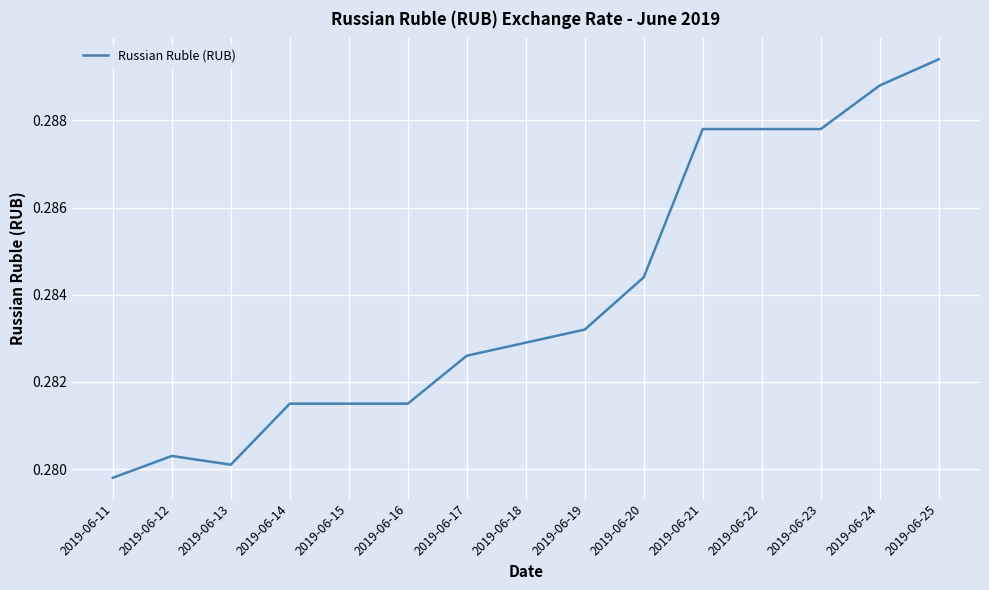

What is the sum of the values at 2019-06-12 and 2019-06-19?

0.6